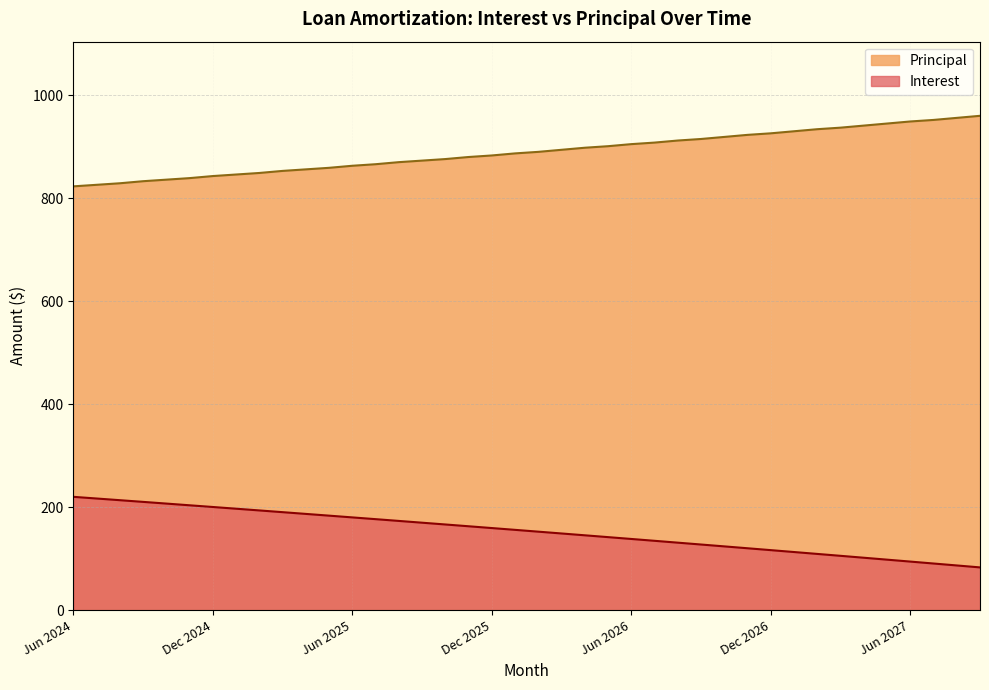

Is the value of Principal at May 2025 greater than the value of Interest at Apr 2026?

Yes